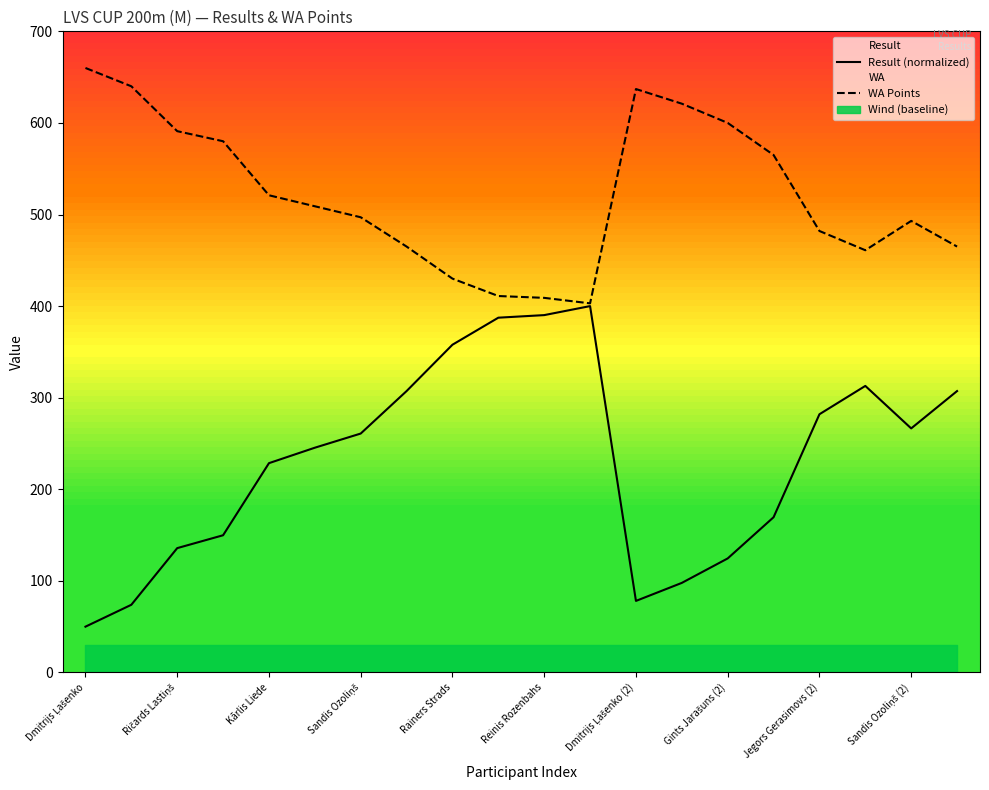

The value of Result (normalized) at Dmitrijs Ļašenko is 50.0. True or false?

True